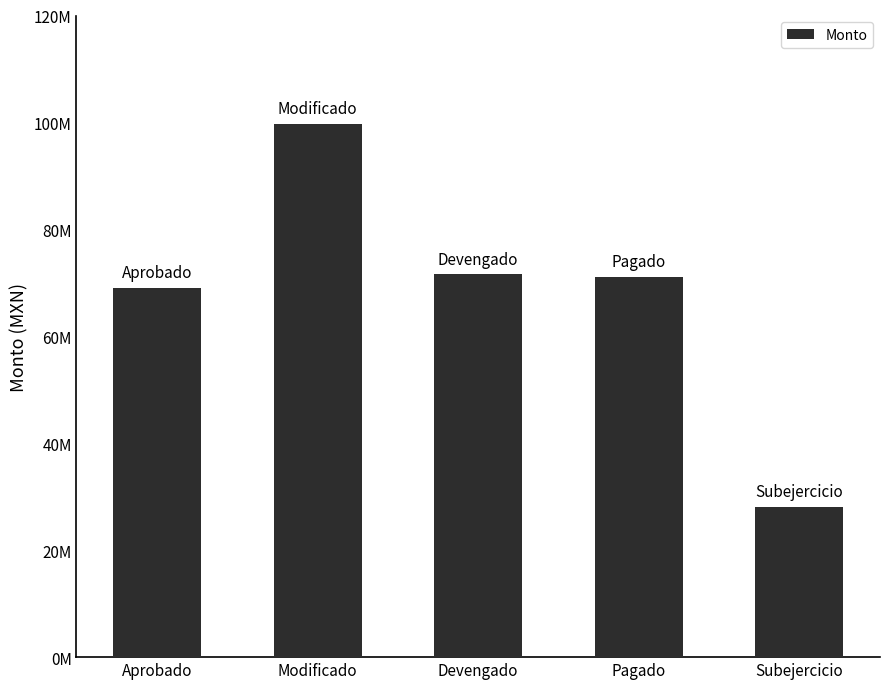

List the labels in order of value, smallest first.

Subejercicio, Aprobado, Pagado, Devengado, Modificado